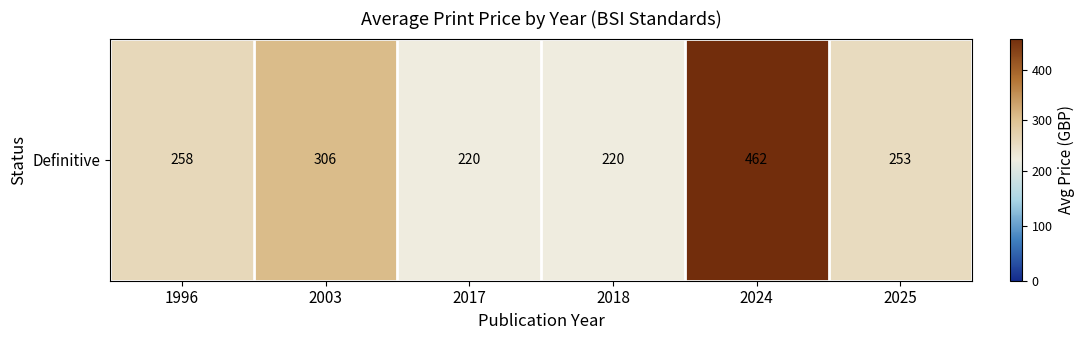

At which label is the value closest to 341?

2003